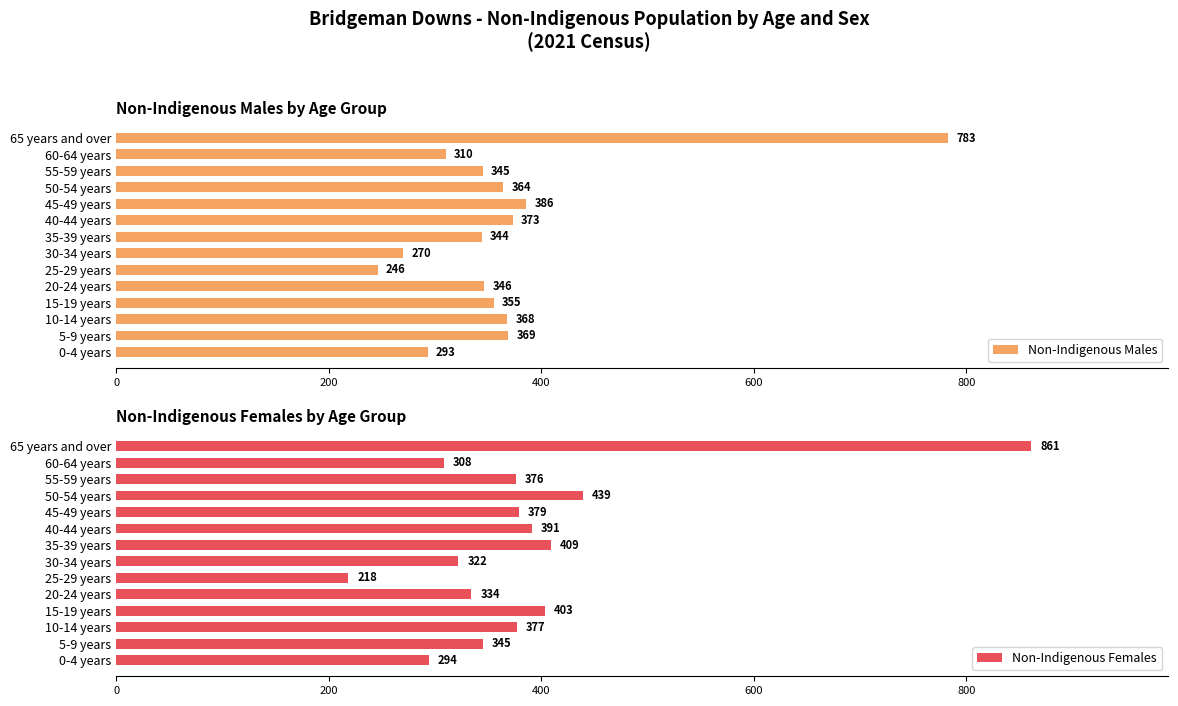

What is the maximum value for Non-Indigenous Males?

783